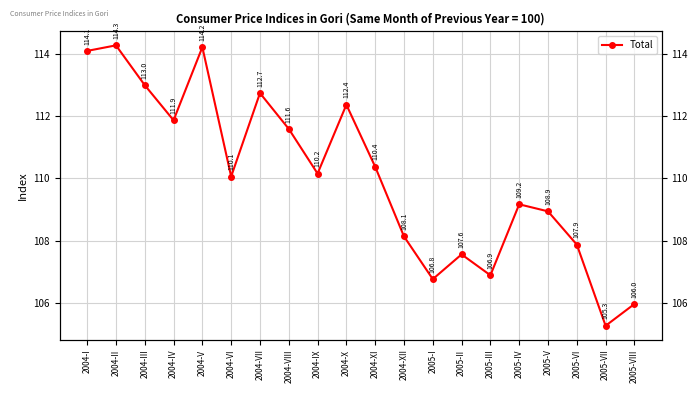

At which label is the value closest to 109?

2005-V